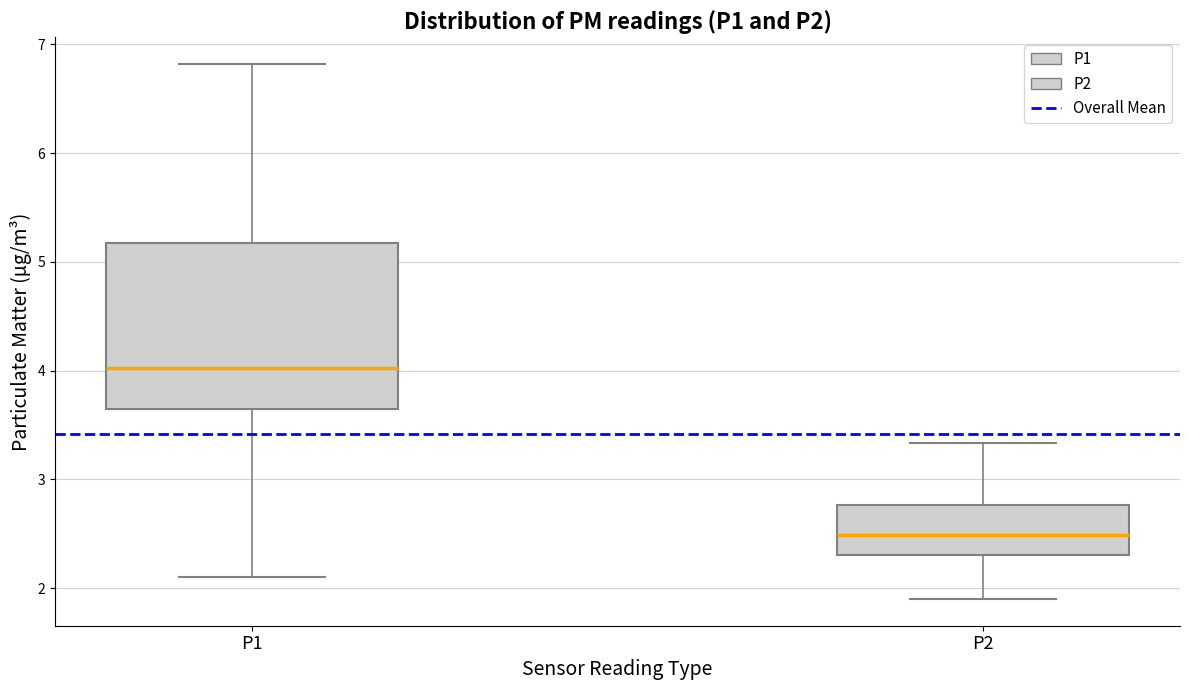

Reading left to right, transcribe this box plot: for each box, give where its median line is, the range the box spans, and where its two whiskers end, as read against the y-axis. The values are not printed on the chart, so give them approximately, as read against the axis.

P1: median 4.0, box 3.6 to 5.2, whiskers 2.1 to 6.8
P2: median 2.5, box 2.3 to 2.8, whiskers 1.9 to 3.3